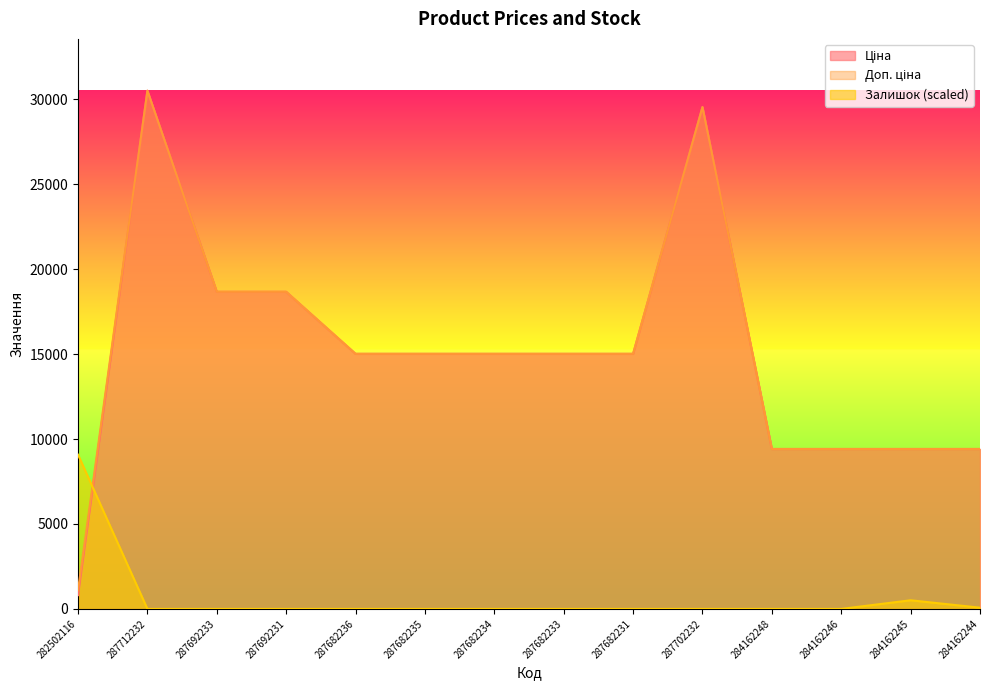

The value of Залишок at 287692233 is 0.0. True or false?

True